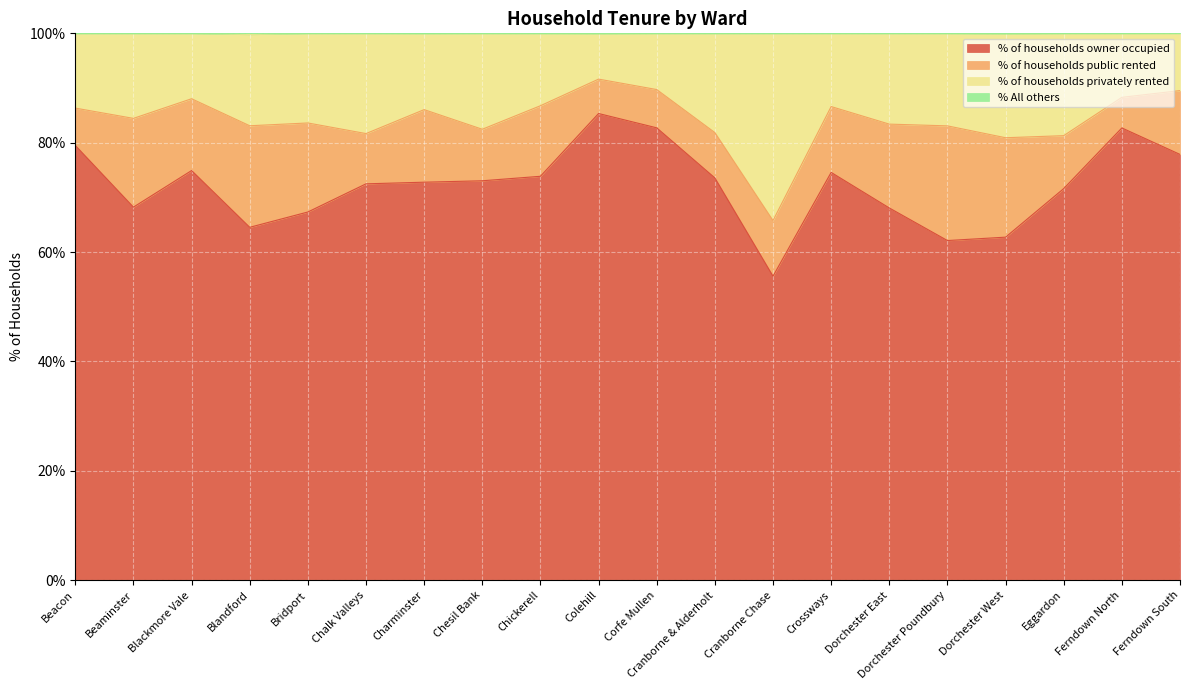

What is the total value across all series at Cranborne Chase?

100.0